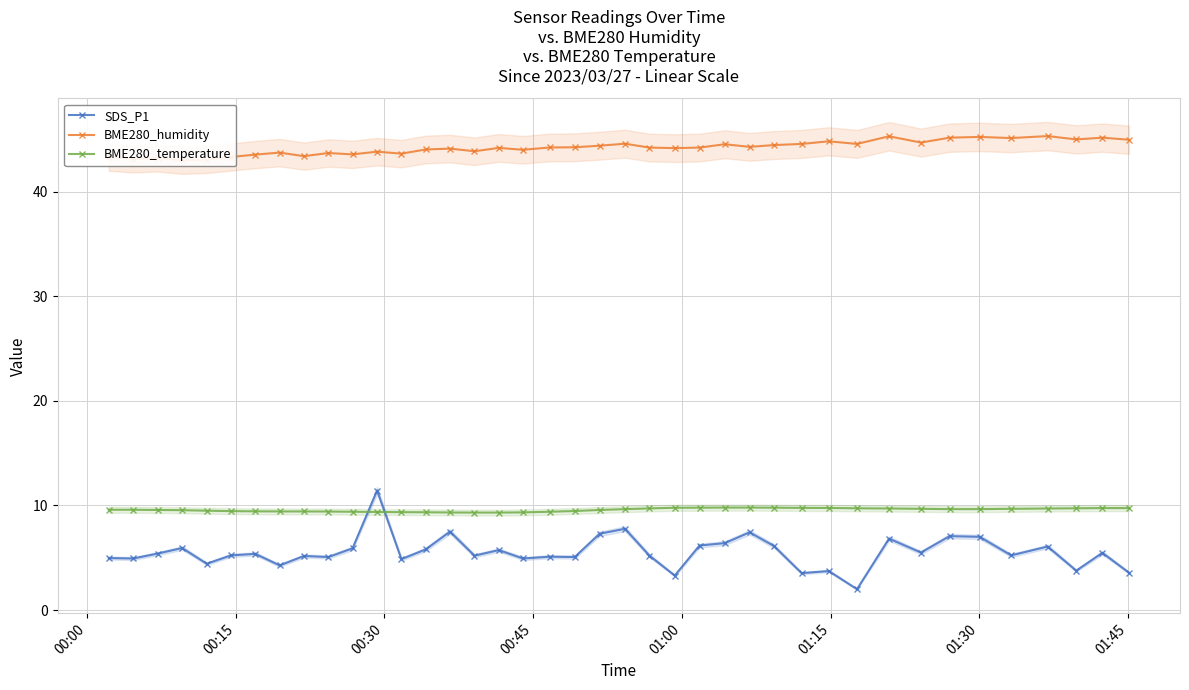

Count the number of data series in this chart.

3